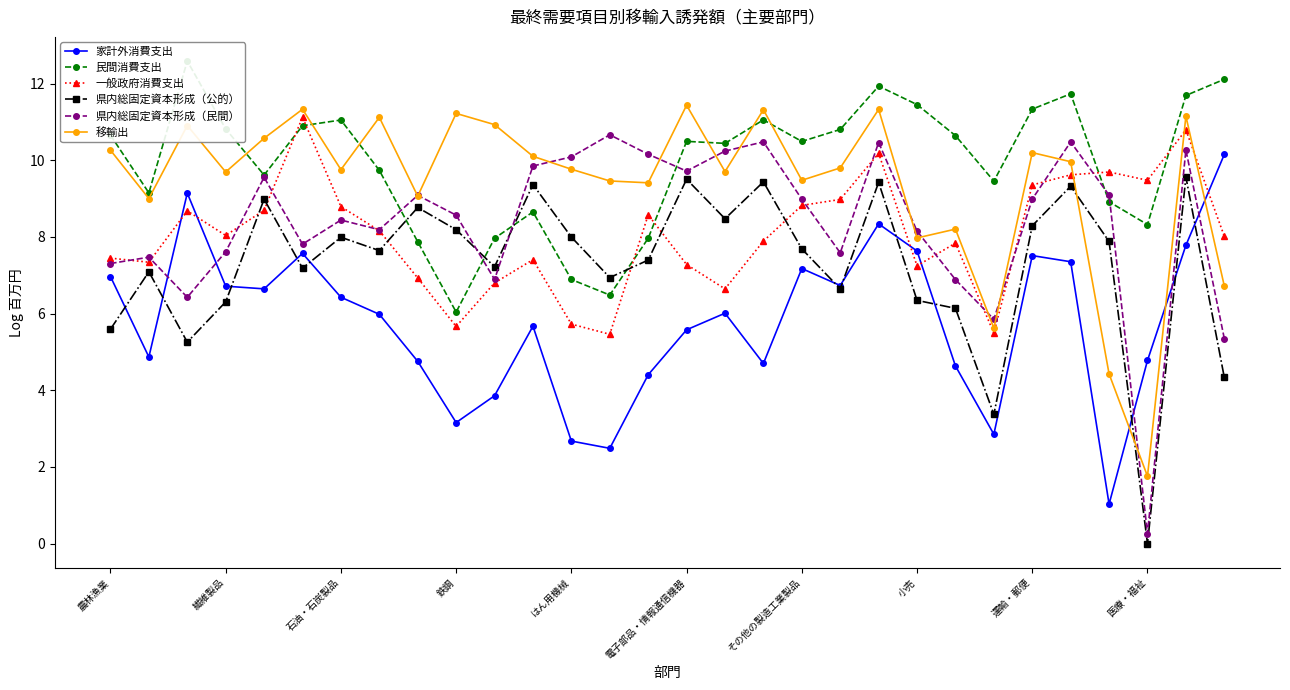

What is the highest value of the 県内総固定資本形成（民間） series?

10.7